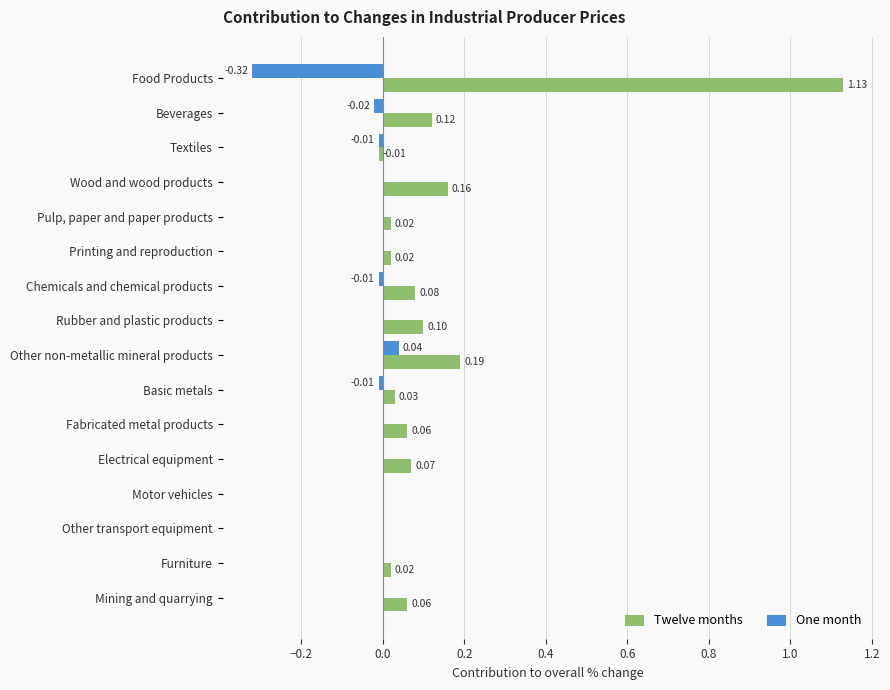

At which label does One month reach its peak?

Other non-metallic mineral products